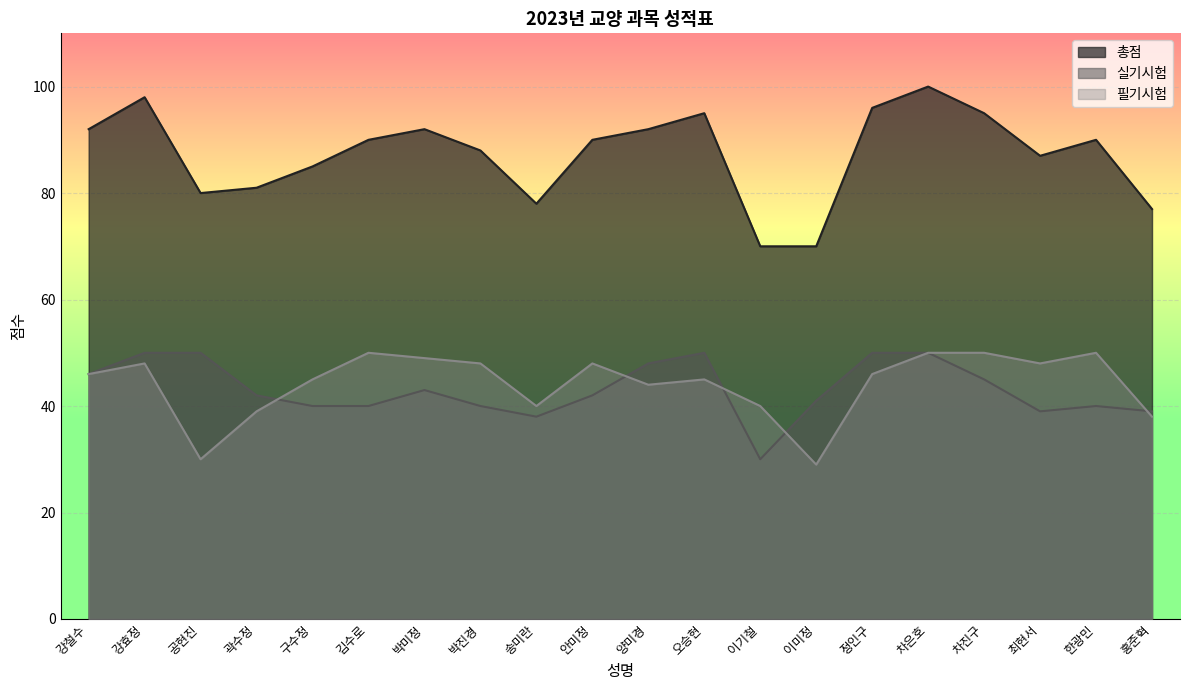

Reading left to right, extract all data points from this chart.

필기시험: 강철수=46	강효정=48	공현진=30	곽수정=39	구수정=45	김수로=50	박미정=49	박진경=48	송미란=40	안미정=48	양미경=44	오승현=45	이기철=40	이미정=29	정인구=46	차은호=50	차진구=50	최현서=48	한광민=50	홍준혁=38
실기시험: 강철수=46	강효정=50	공현진=50	곽수정=42	구수정=40	김수로=40	박미정=43	박진경=40	송미란=38	안미정=42	양미경=48	오승현=50	이기철=30	이미정=41	정인구=50	차은호=50	차진구=45	최현서=39	한광민=40	홍준혁=39
총점: 강철수=92	강효정=98	공현진=80	곽수정=81	구수정=85	김수로=90	박미정=92	박진경=88	송미란=78	안미정=90	양미경=92	오승현=95	이기철=70	이미정=70	정인구=96	차은호=100	차진구=95	최현서=87	한광민=90	홍준혁=77